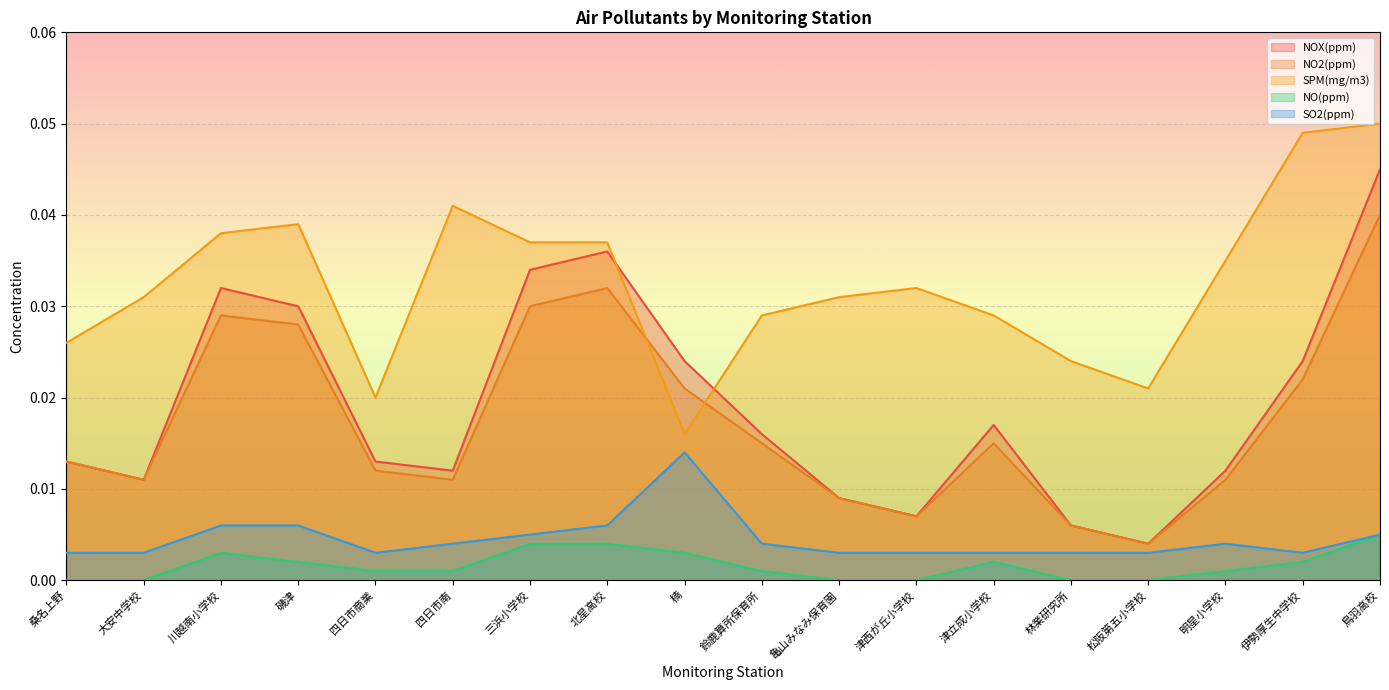

What is the label of the 5th point from the right?

林業研究所